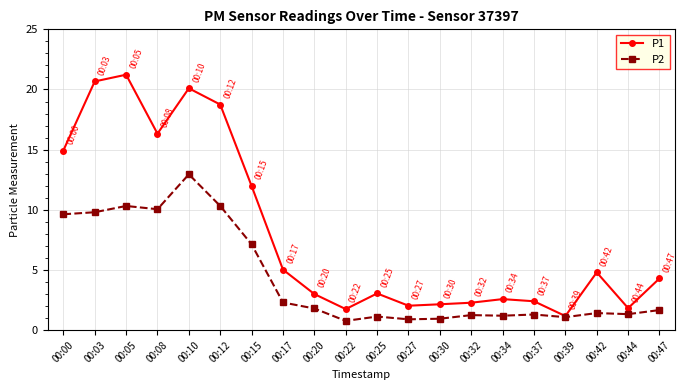

What value does the P1 series have at 00:34?

2.6